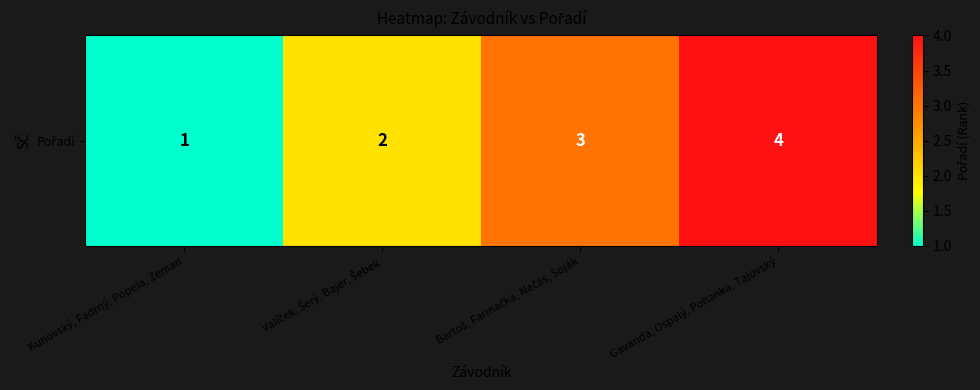

What is the change in value from Valíček, Šerý, Bajer, Šebek to Bartoš, Farmačka, Nečas, Soják?

+1